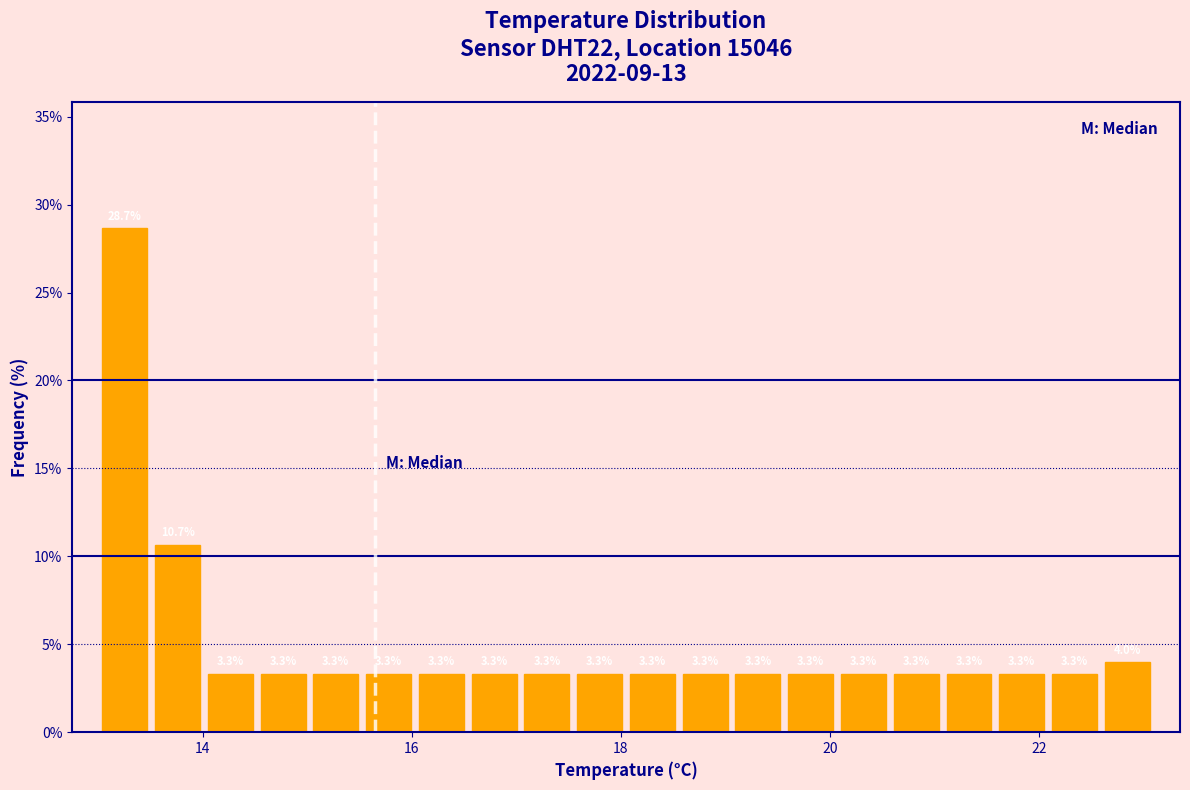

Around what value on the x-axis is the tallest bar? Give the approximate position of its centre, as read against the axis.

13.2